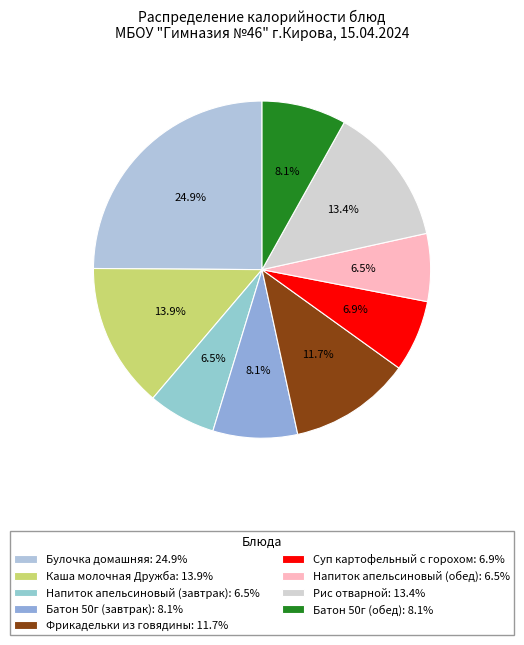

What percentage is NOT represented by Батон 50г (завтрак)?

91.9%